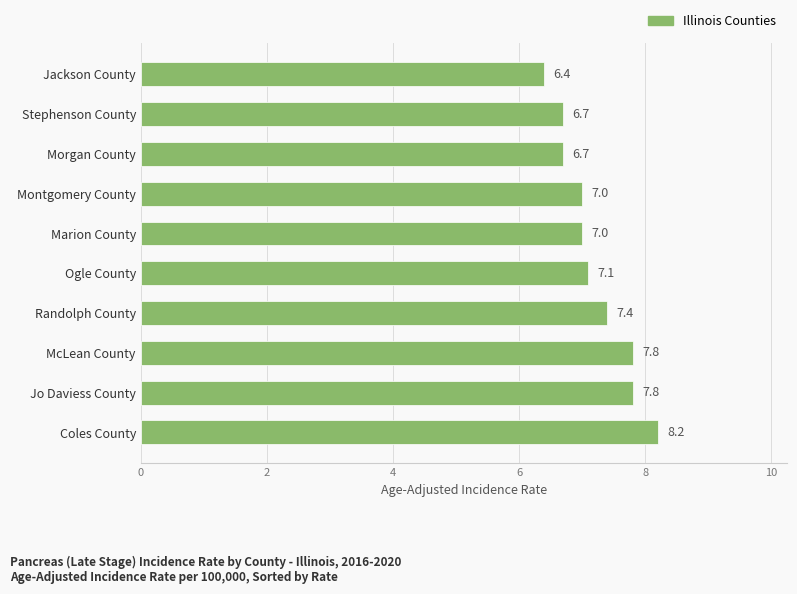

Count the number of categories in the chart.

10